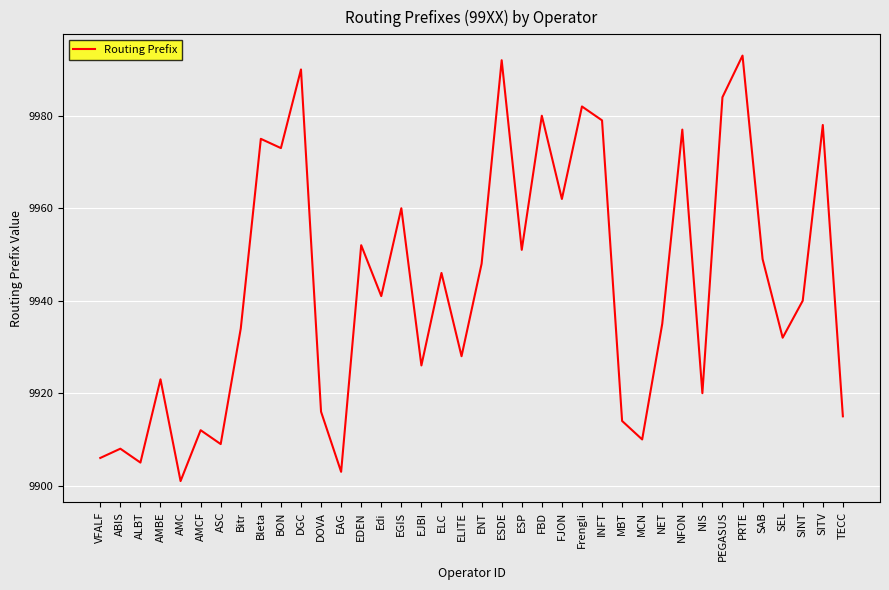

Is it true that the value at Bleta is 9975?

True